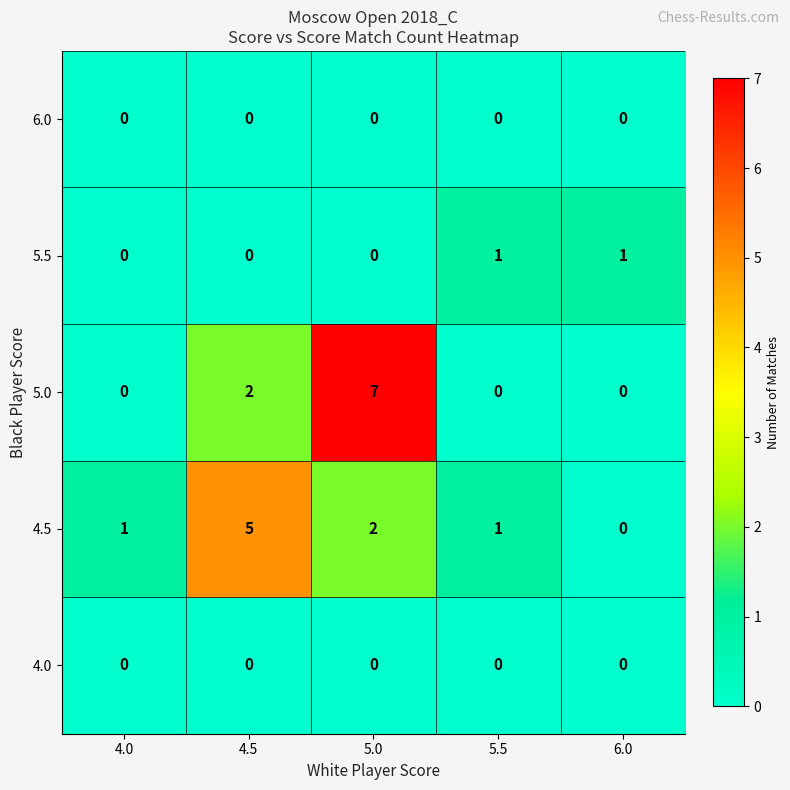

What is the spread (max minus min) of values at 5.0?

7